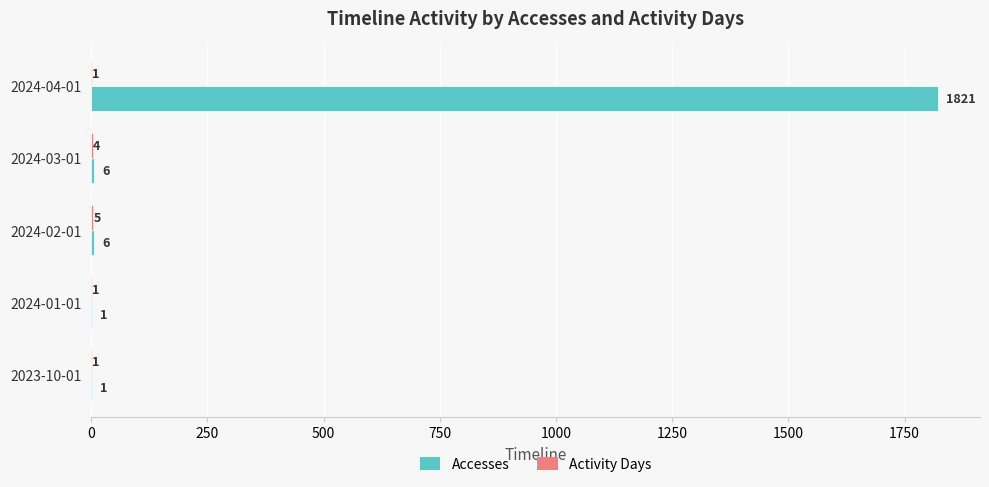

What is the sum of all Accesses values?

1835